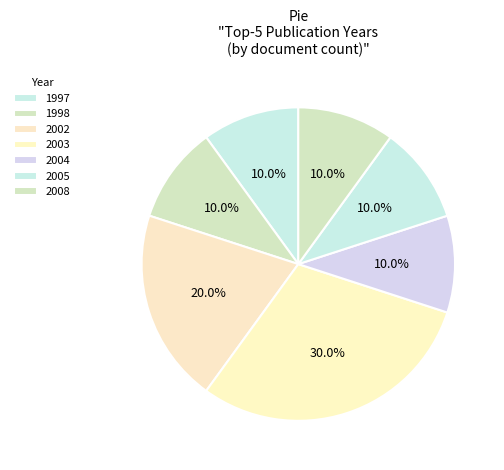

How many segments does this pie chart have?

7